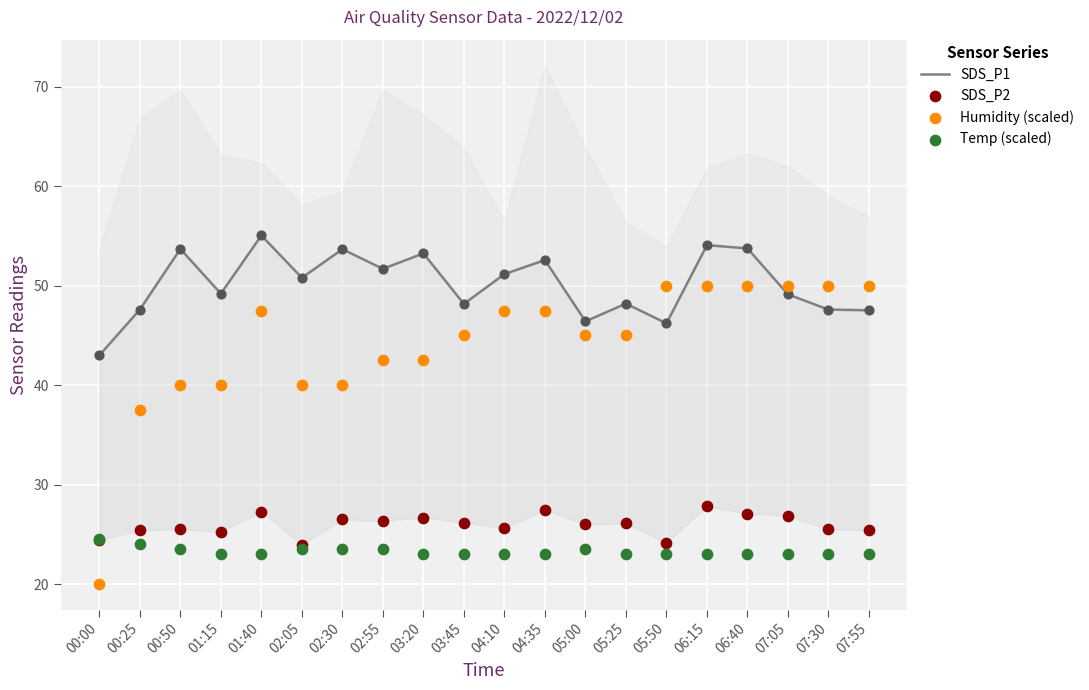

At which category is the sum across all series the highest?

06:15